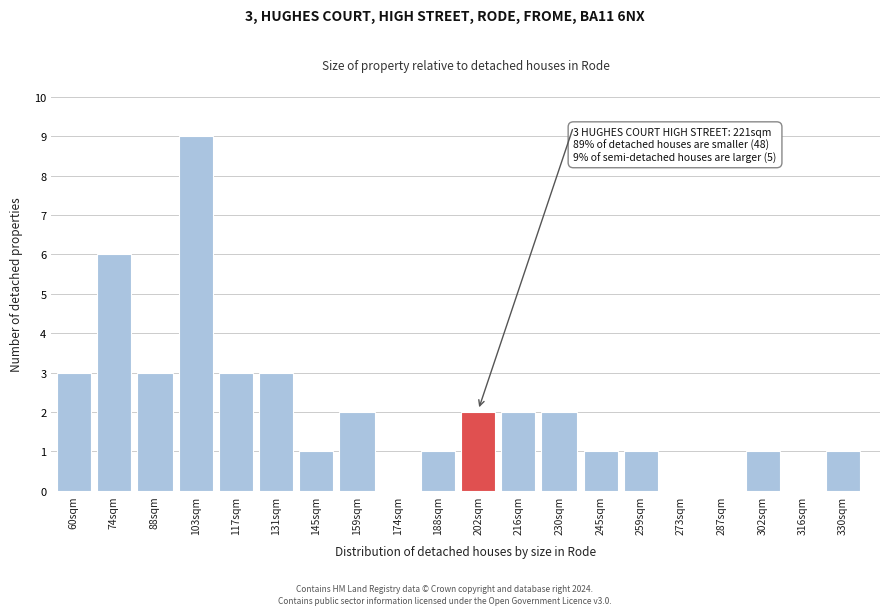

Reading left to right, transcribe all the data shown in this chart.

60sqm=3	74sqm=6	88sqm=3	103sqm=9	117sqm=3	131sqm=3	145sqm=1	159sqm=2	174sqm=0	188sqm=1	202sqm=2	216sqm=2	230sqm=2	245sqm=1	259sqm=1	273sqm=0	287sqm=0	302sqm=1	316sqm=0	330sqm=1